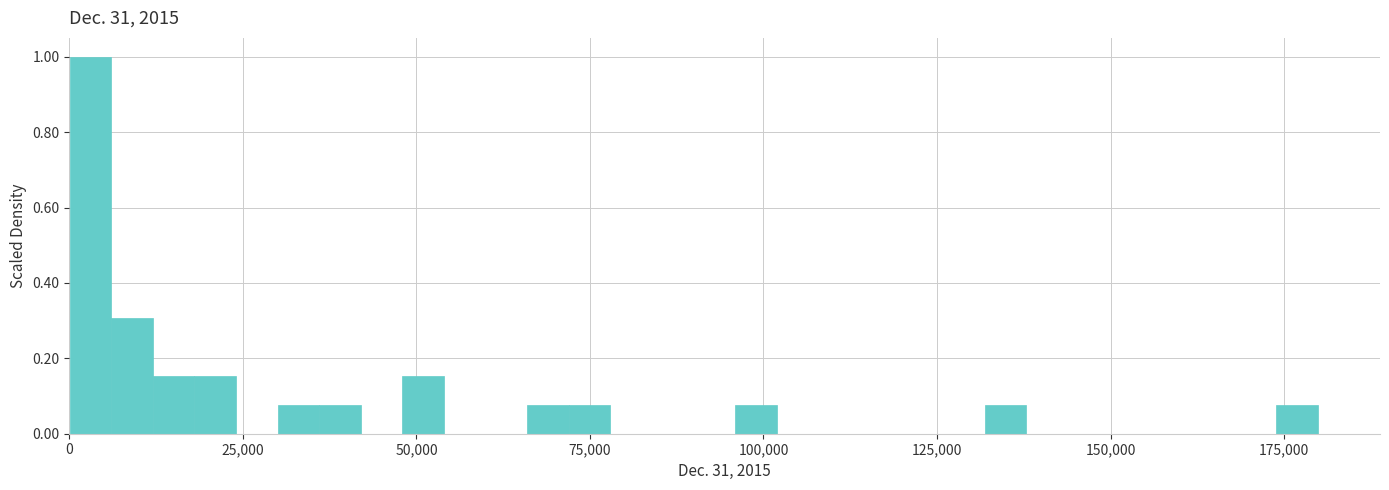

Read against the x-axis, roughly where is the centre of the tallest bar?

5000